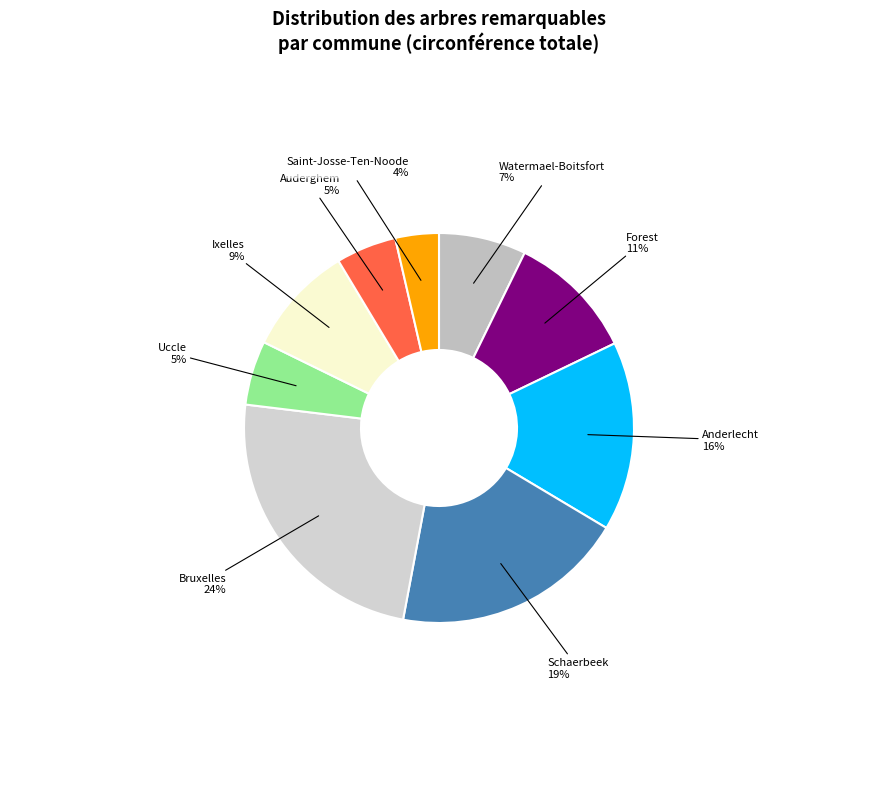

Rank the categories by value from highest to lowest.

Bruxelles, Schaerbeek, Anderlecht, Forest, Ixelles, Watermael-Boitsfort, Uccle, Auderghem, Saint-Josse-Ten-Noode